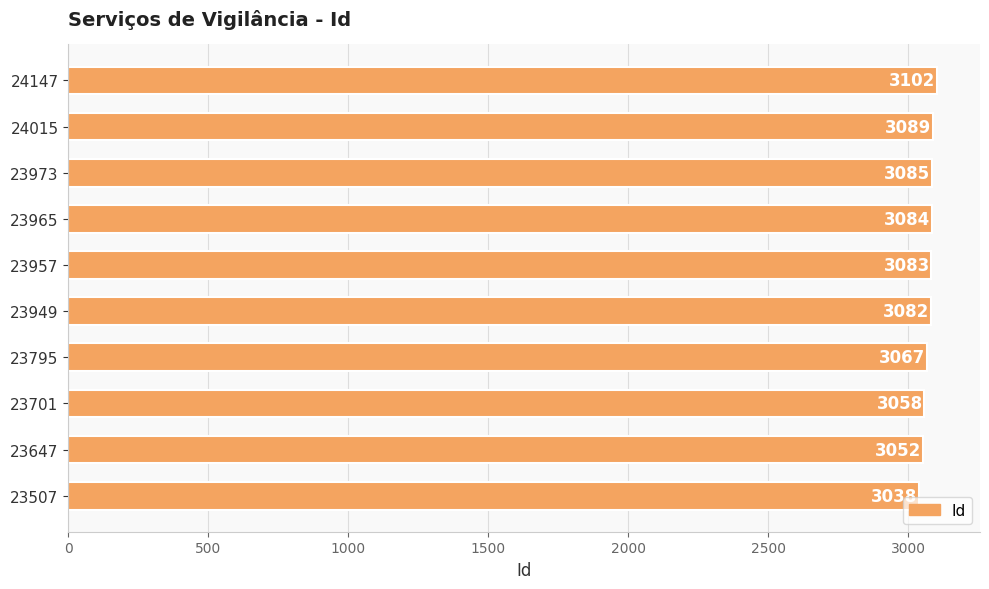

Which has a higher value, 23973 or 23957?

23973